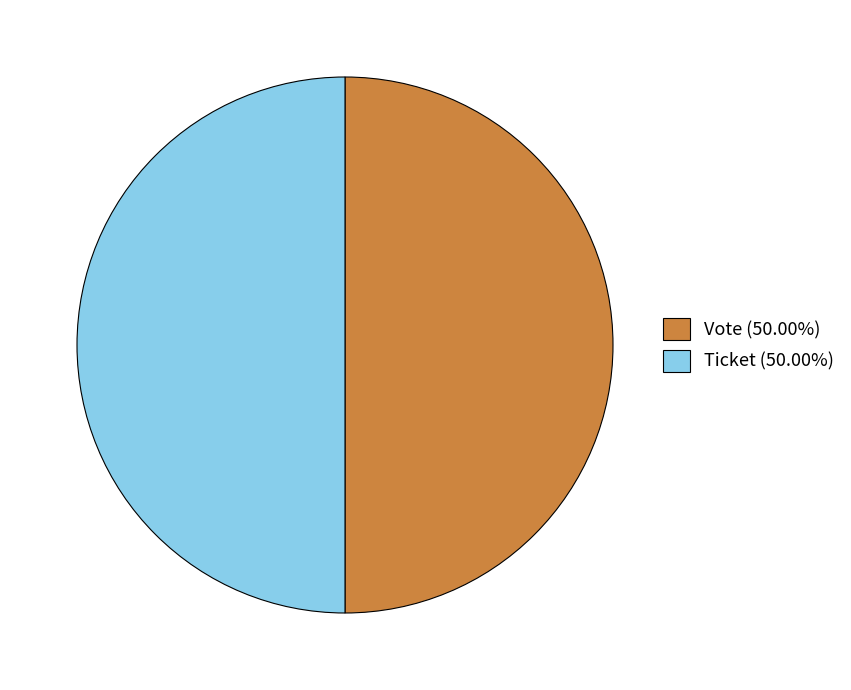

Approximately how many times larger is the value at Vote (50.00%) compared to Ticket (50.00%)?

1.0